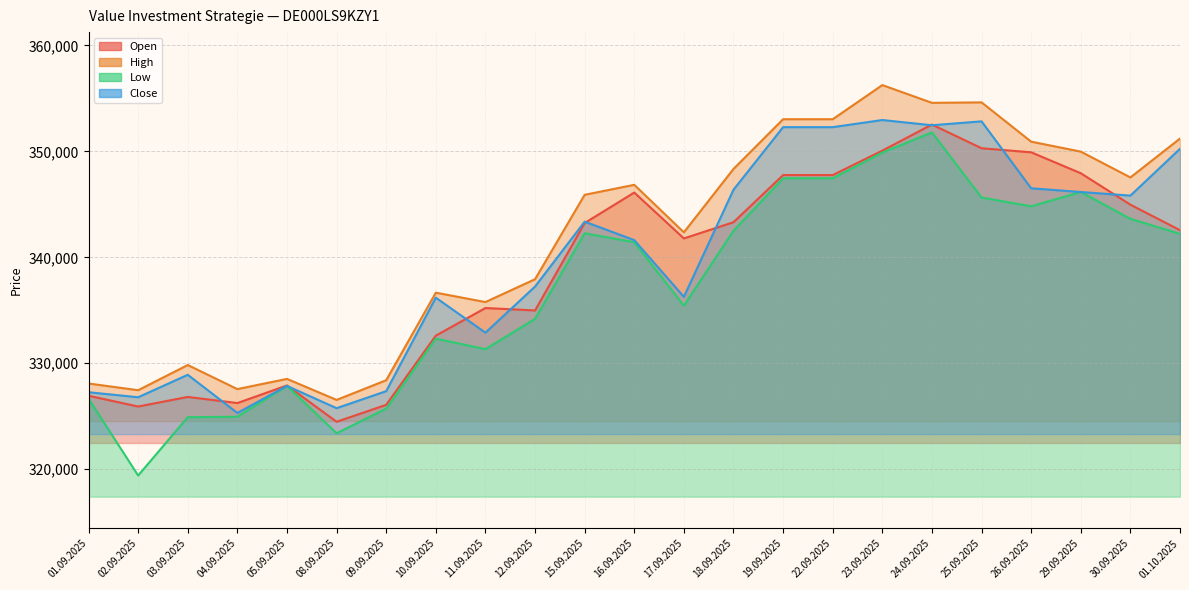

What is the label of the 9th point from the left?

11.09.2025